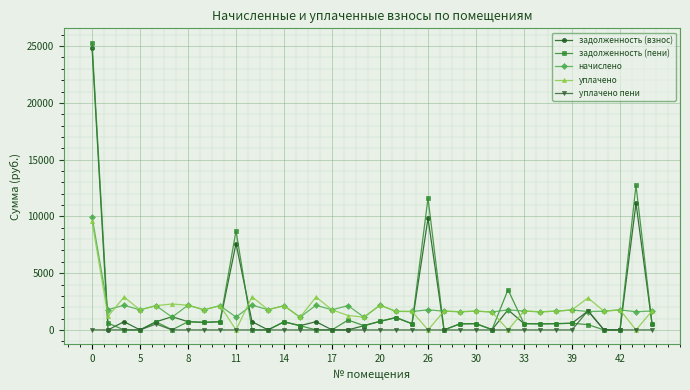

True or false: задолженность (взнос) has more than 0 interior local peaks.

True